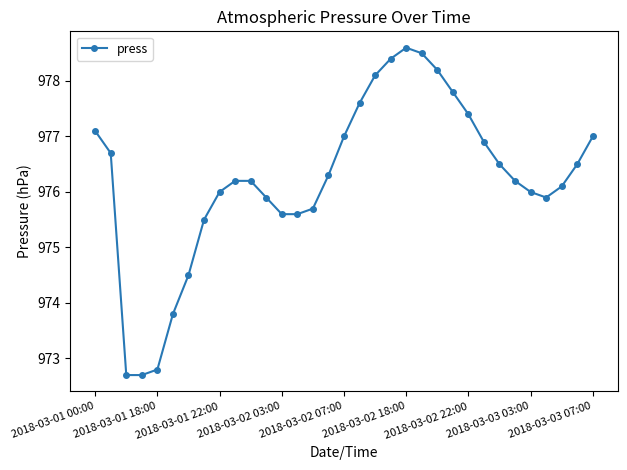

Count the number of categories in the chart.

33